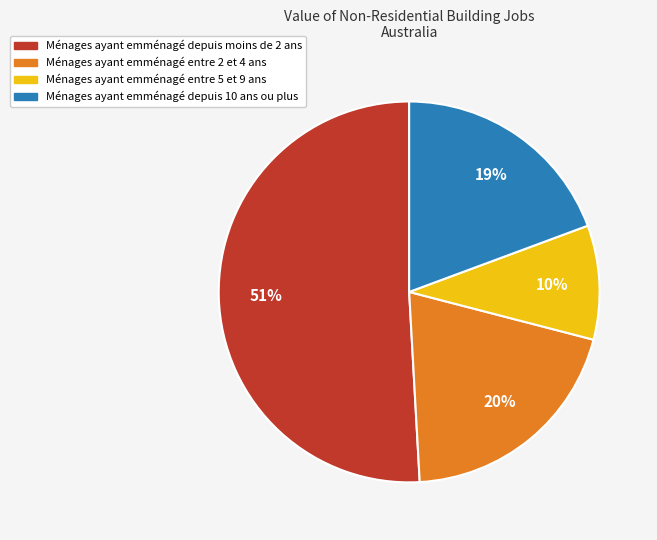

To the nearest percent, what is the difference between the largest and smallest slice percentages?

41%